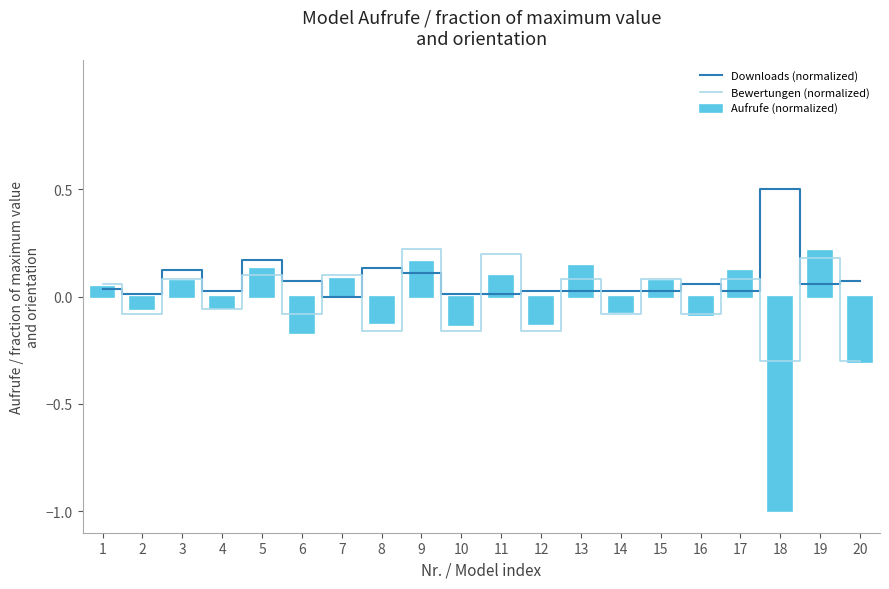

What is the difference between the second highest and minimum values in the Downloads (normalized) series?

0.2